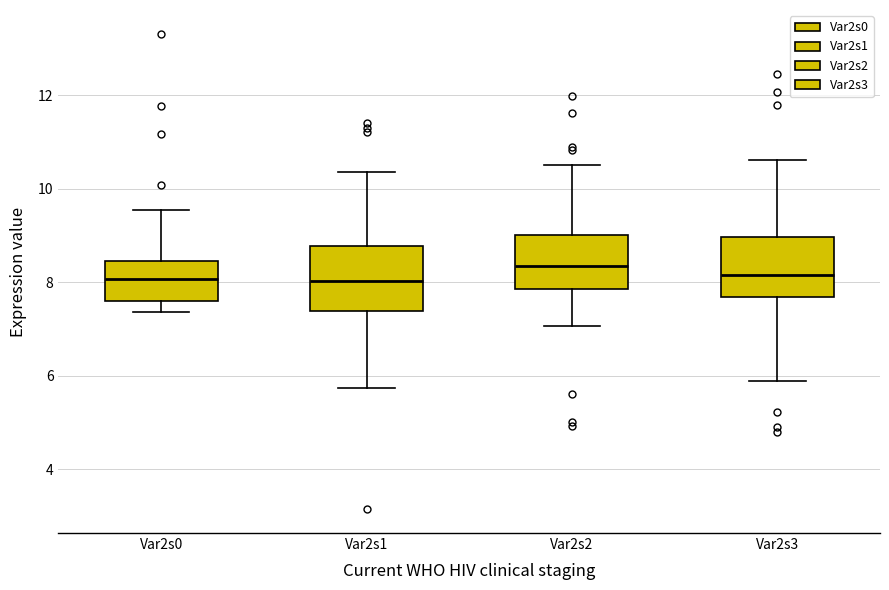

Reading left to right, read every box against the y-axis: the position of its median line, the range the box covers, and the ends of its whiskers. The values are not printed on the chart, so give them approximately, as read against the axis.

Var2s0: median 8.0, box 7.6 to 8.4, whiskers 7.4 to 9.6
Var2s1: median 8.0, box 7.4 to 8.8, whiskers 5.8 to 10.4
Var2s2: median 8.4, box 7.8 to 9.0, whiskers 7.0 to 10.4
Var2s3: median 8.2, box 7.6 to 9.0, whiskers 5.8 to 10.6